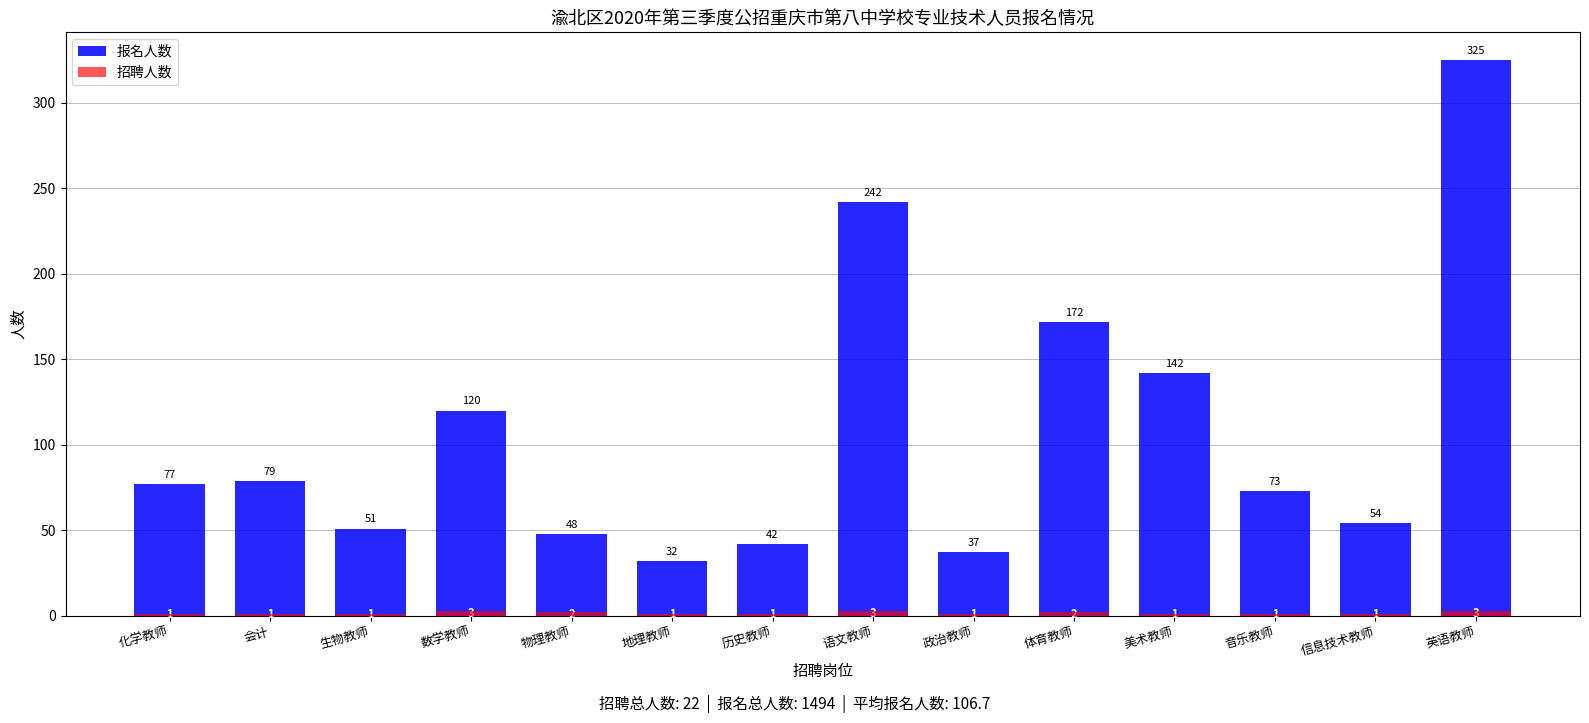

How many values in the 招聘人数 series exceed 1?

5